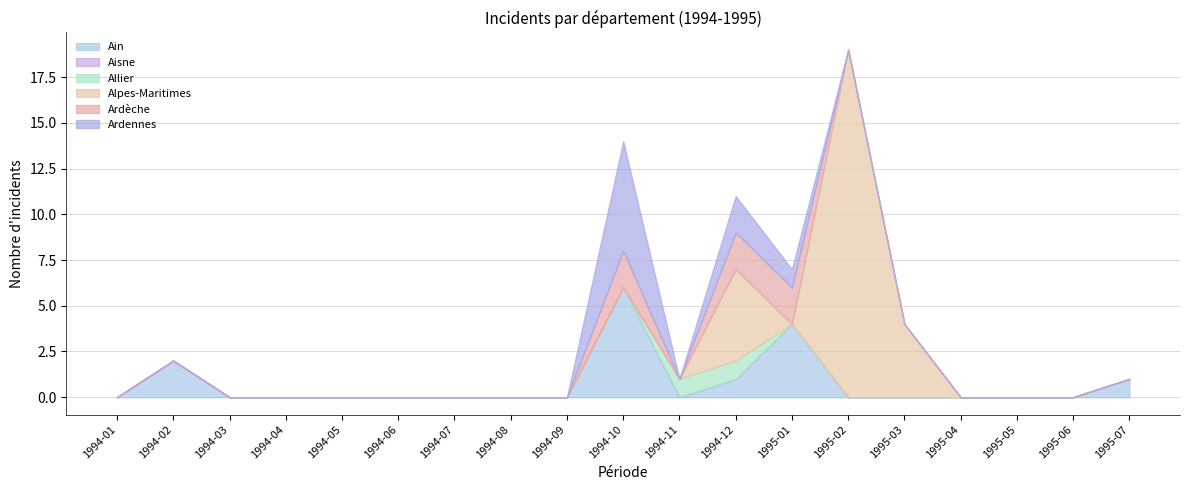

Rank the categories by Alpes-Maritimes value from lowest to highest.

1994-01, 1994-02, 1994-03, 1994-04, 1994-05, 1994-06, 1994-07, 1994-08, 1994-09, 1994-10, 1994-11, 1995-01, 1995-04, 1995-05, 1995-06, 1995-07, 1995-03, 1994-12, 1995-02